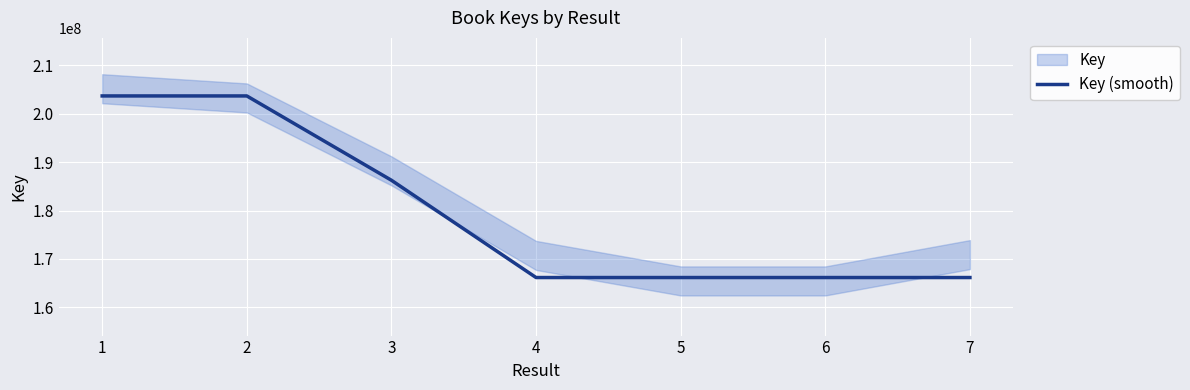

Reading left to right, extract all data points from this chart.

1=203684779	2=203684819	3=186253063	4=166143891	5=166143852	6=166143537	7=166143929